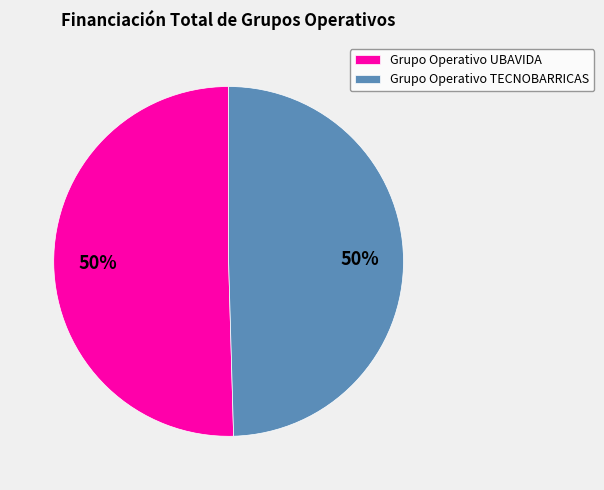

Approximately how many times larger is the value at Grupo Operativo TECNOBARRICAS compared to Grupo Operativo UBAVIDA?

1.0